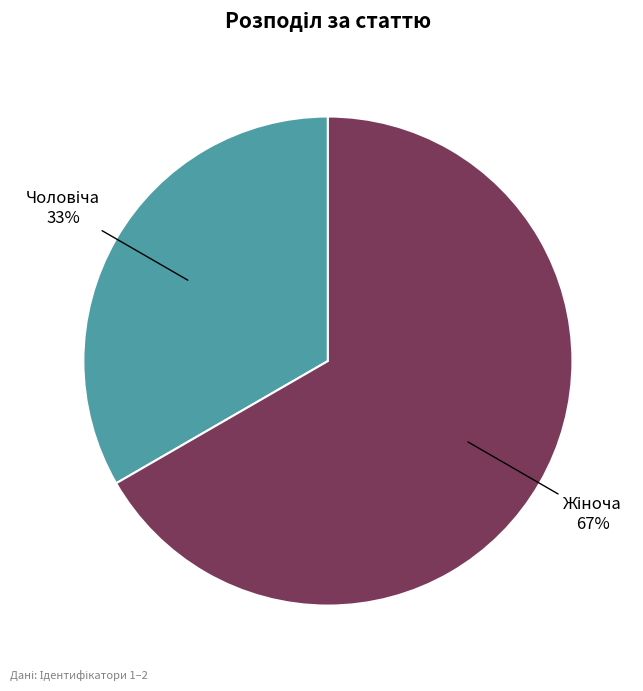

To the nearest percent, what is the average slice percentage?

50%